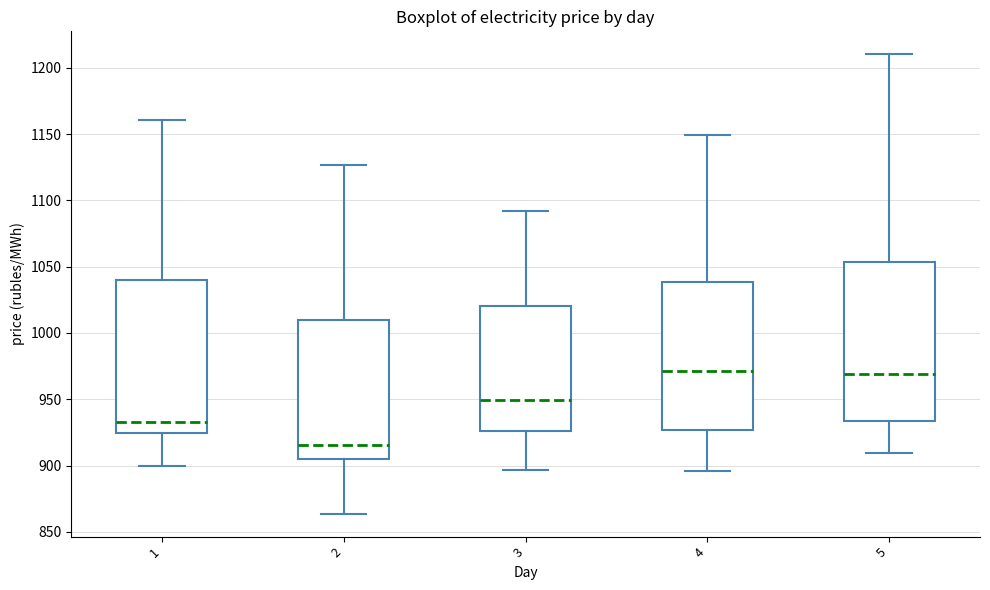

Where is the lower edge of the box at x = 1 on the y-axis? The values are not printed on the chart, so give them approximately, as read against the axis.

925